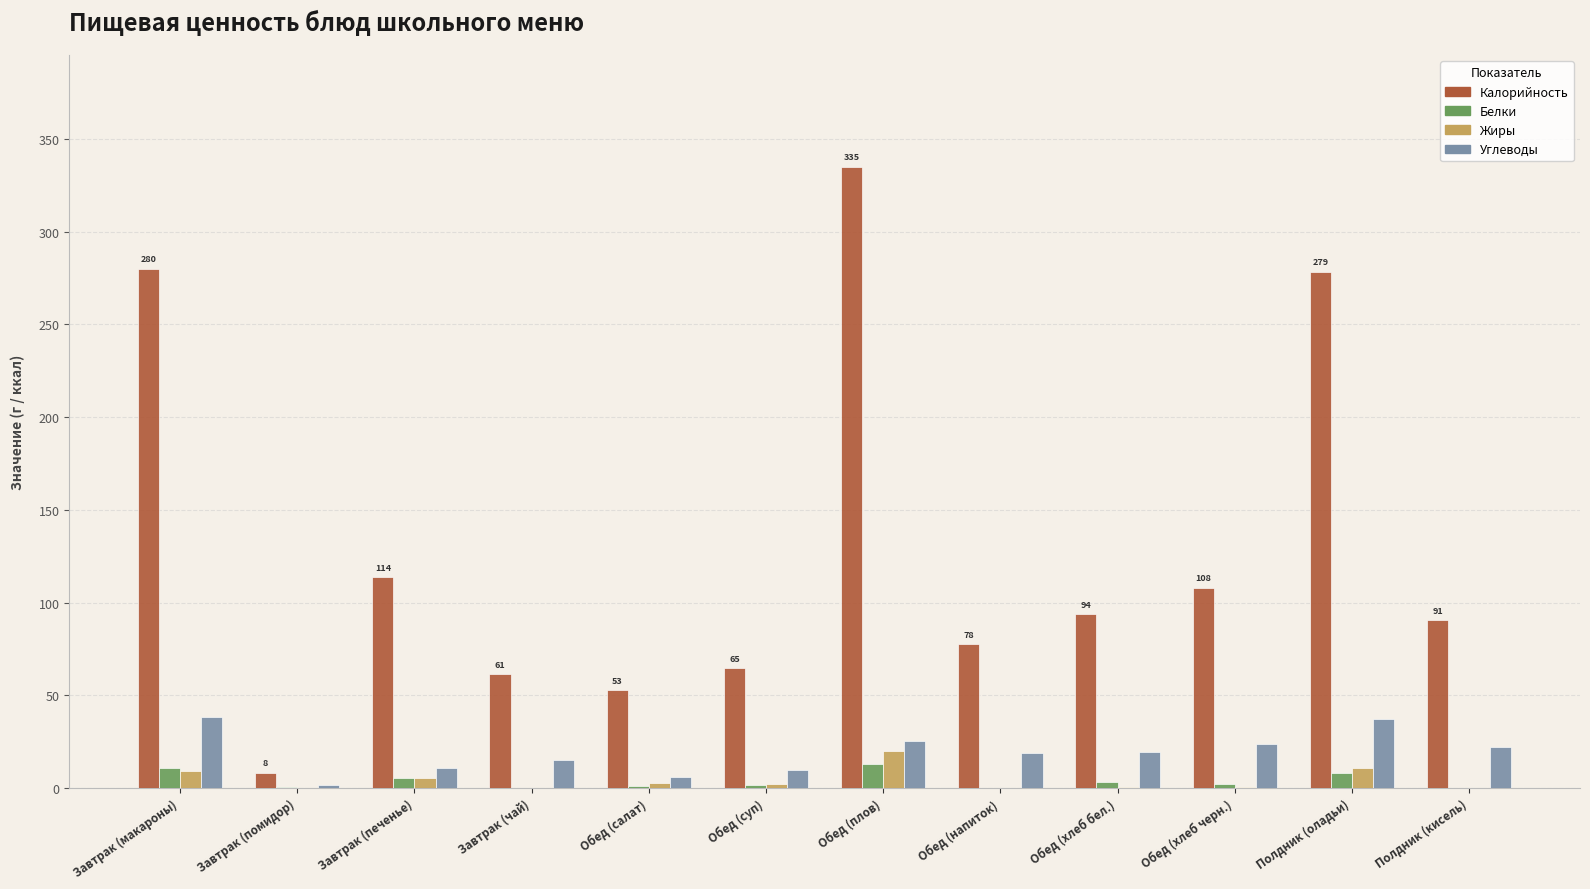

Which series has the largest total across all categories?

Калорийность